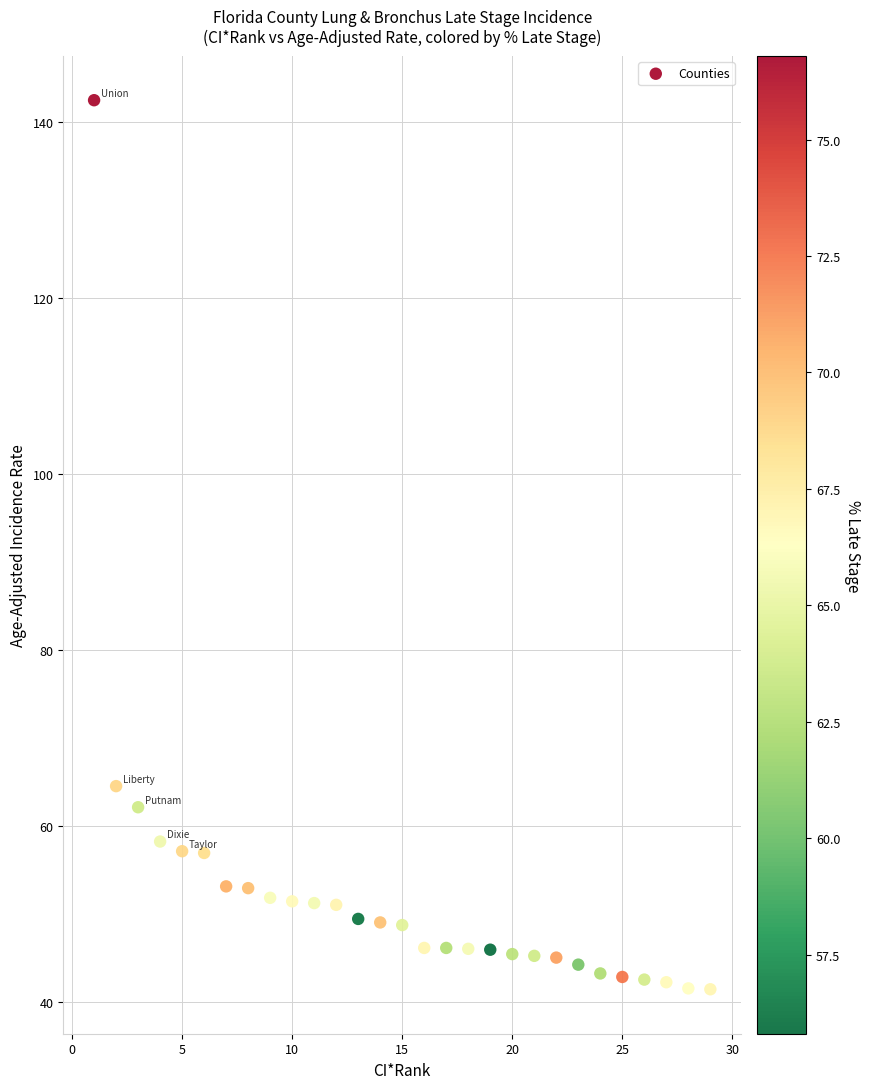

What Y value in the scatter plot is closest to 91?

64.5